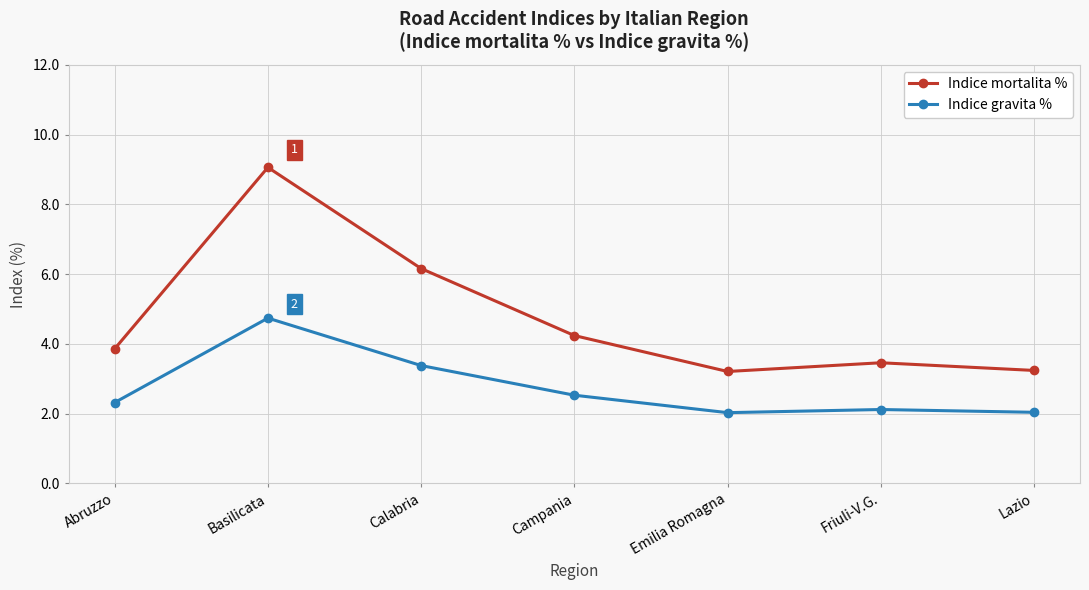

True or false: Indice gravita % and Indice mortalita % cross at least once.

False